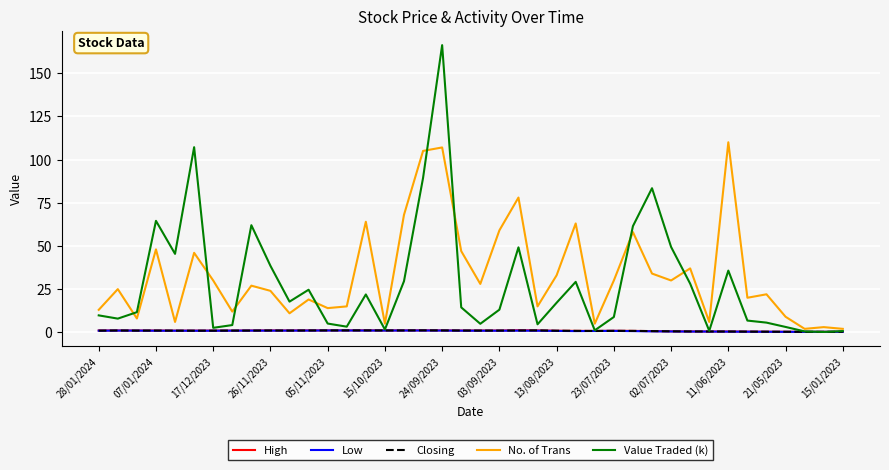

Which series has the widest spread of values?

Value Traded (k)